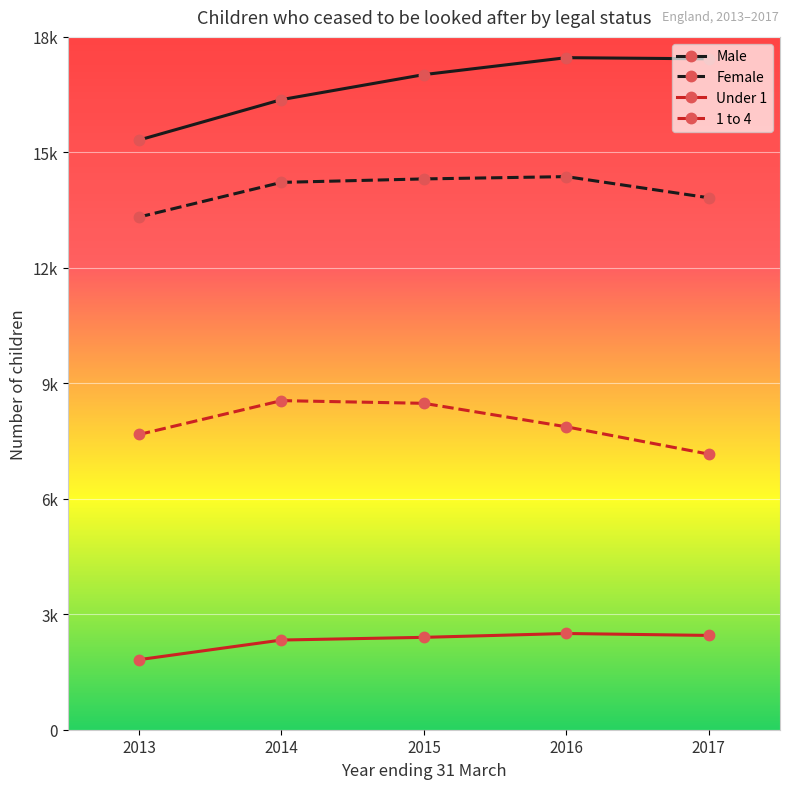

What is the total value across all series at 2016?

42200